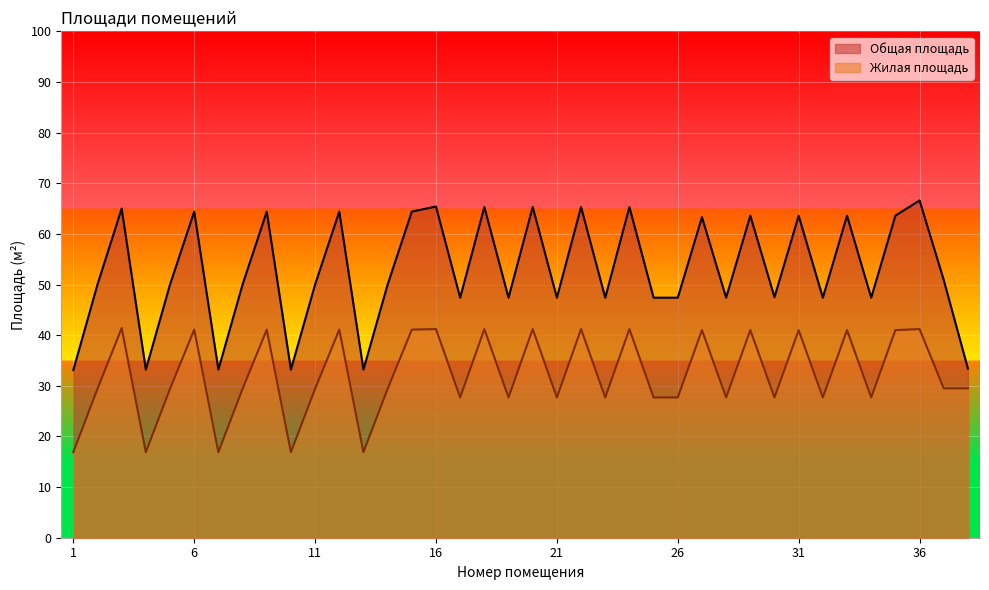

At which label does Жилая площадь reach its peak?

3